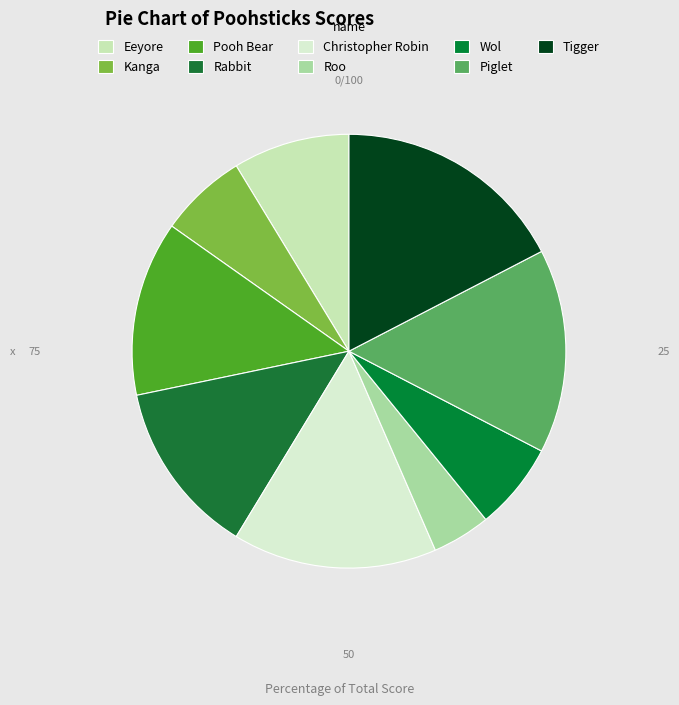

What is the largest slice in the pie chart?

Tigger